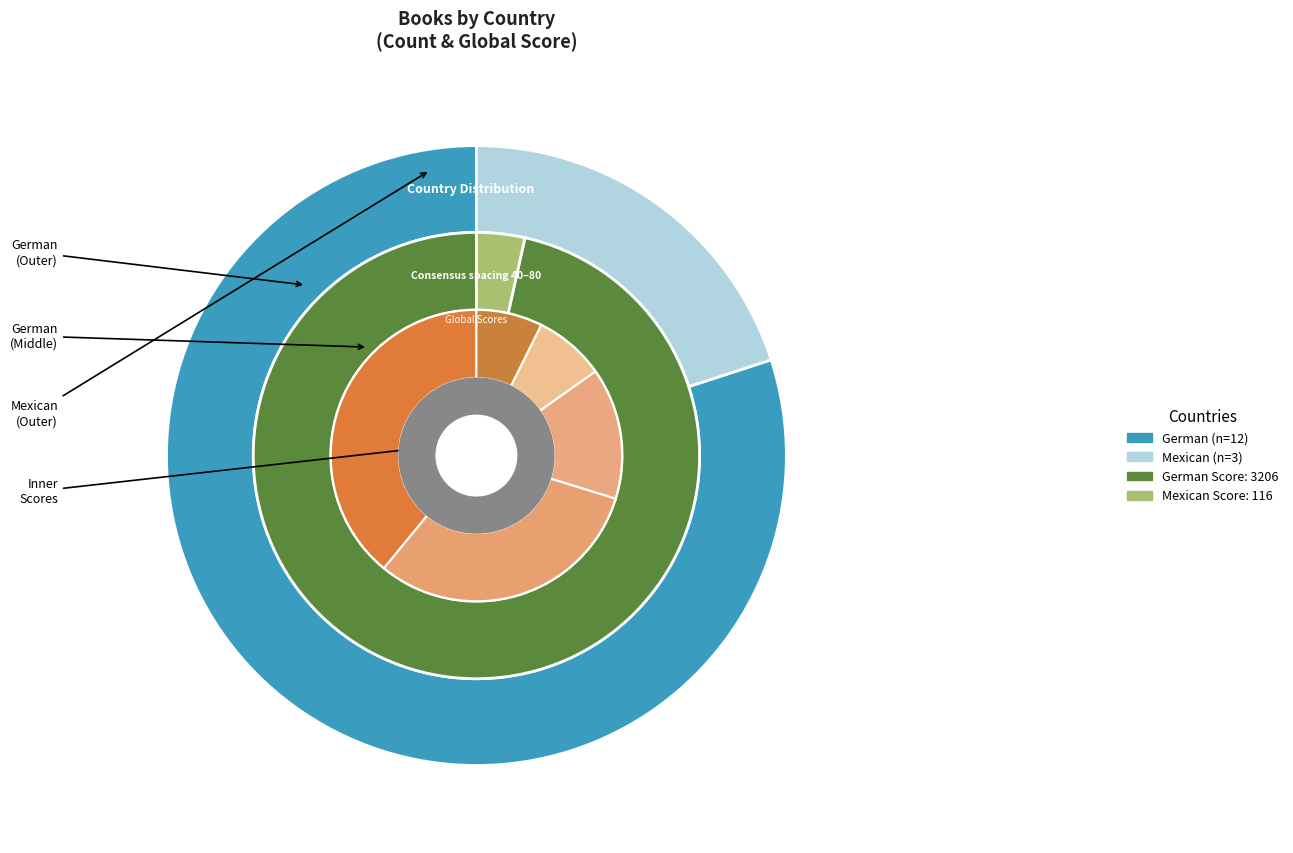

Is it true that German is 80% of the pie?

True